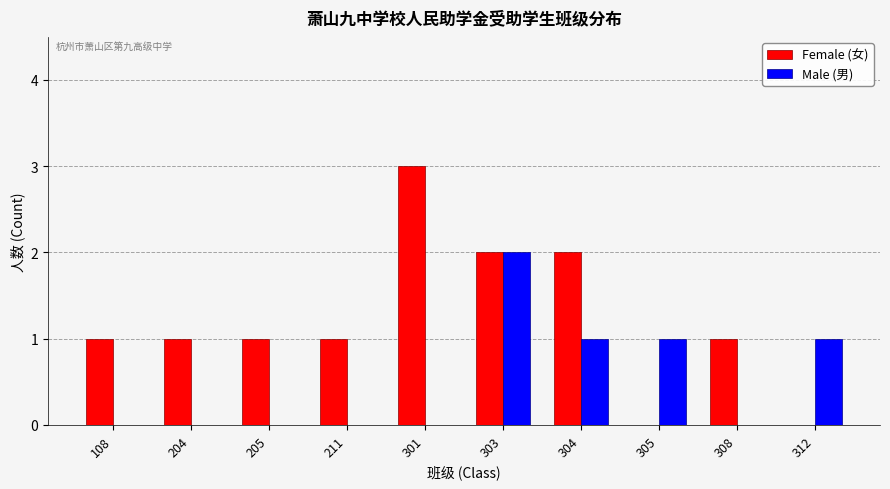

Are the bars grouped side by side (vs. stacked)?

Yes